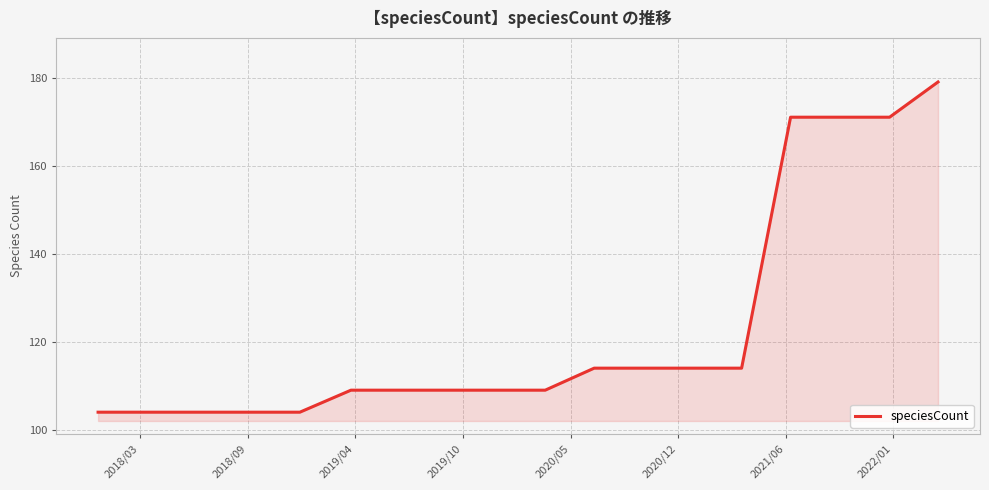

What is the difference between the maximum and minimum values?

75